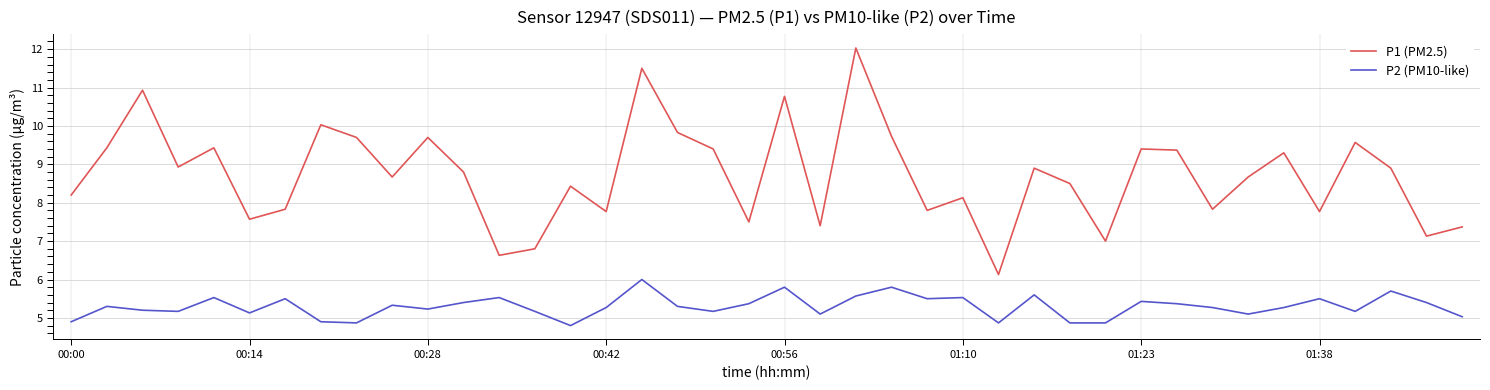

What is the average value of the P2 (PM10-like) series?

5.3